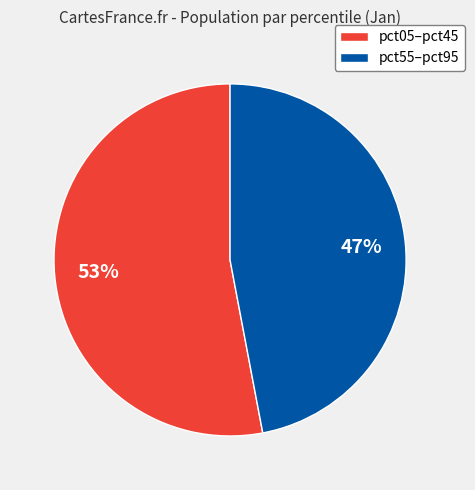

To the nearest percent, what portion does pct55–pct95 represent?

47%